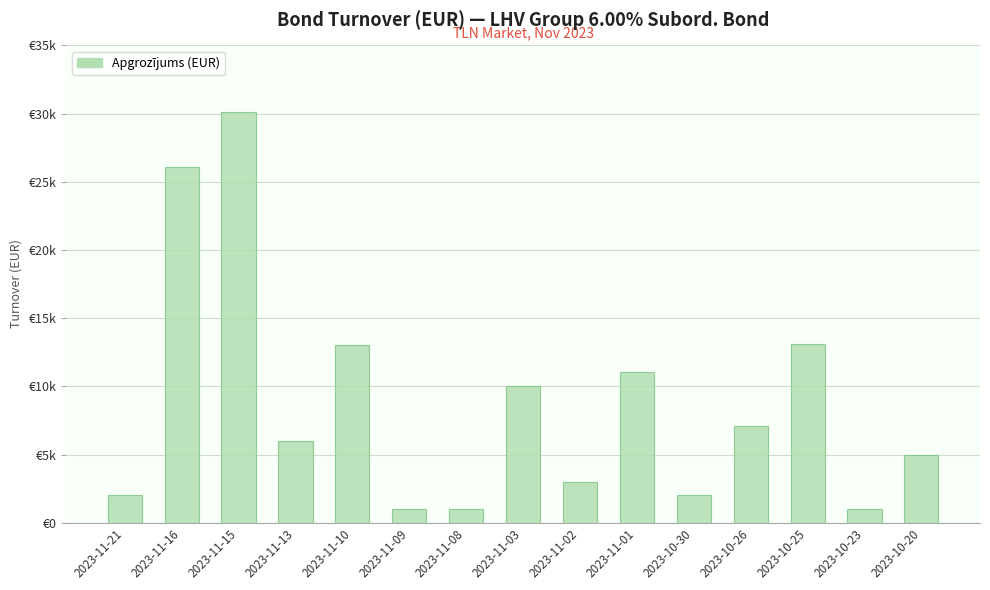

What position from the left is 2023-11-10?

5